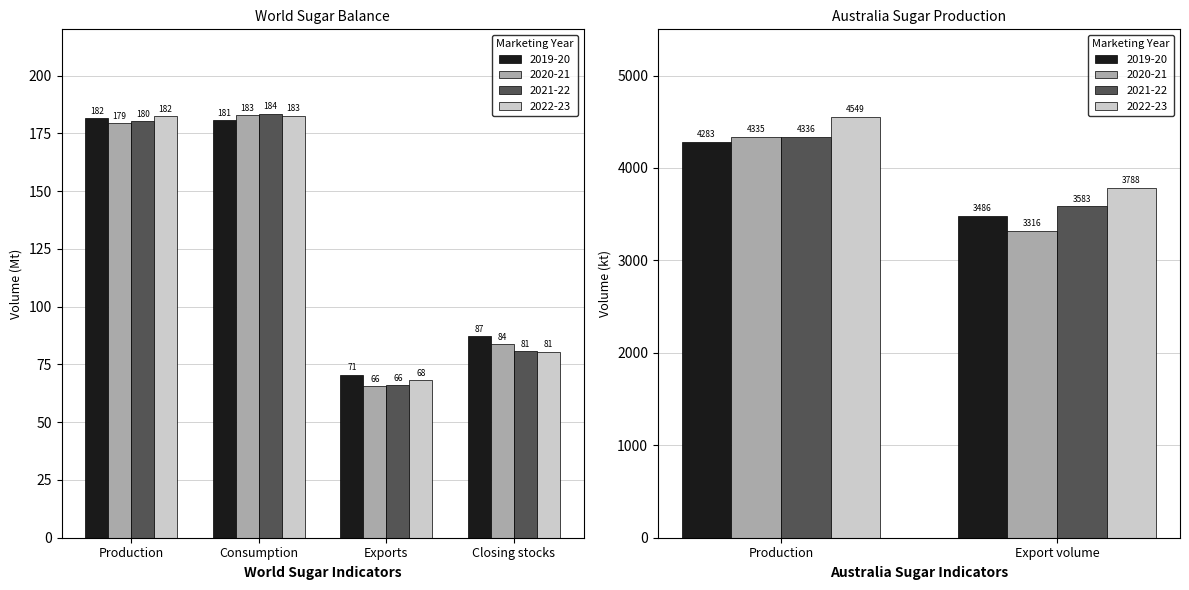

What is the label of the 2nd bar from the left?

Consumption